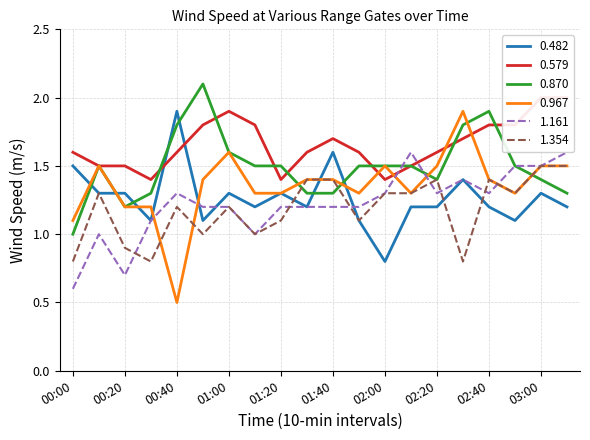

List the series in order of their peak value, lowest first.

1.354, 1.161, 0.482, 0.967, 0.579, 0.870